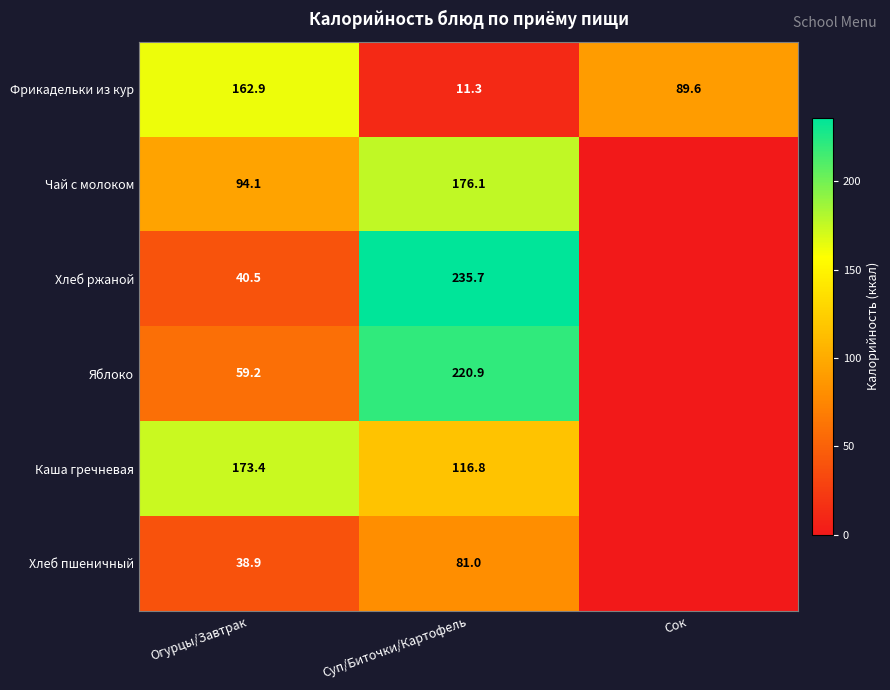

What is the total value across all series at Огурцы/Завтрак?

569.0